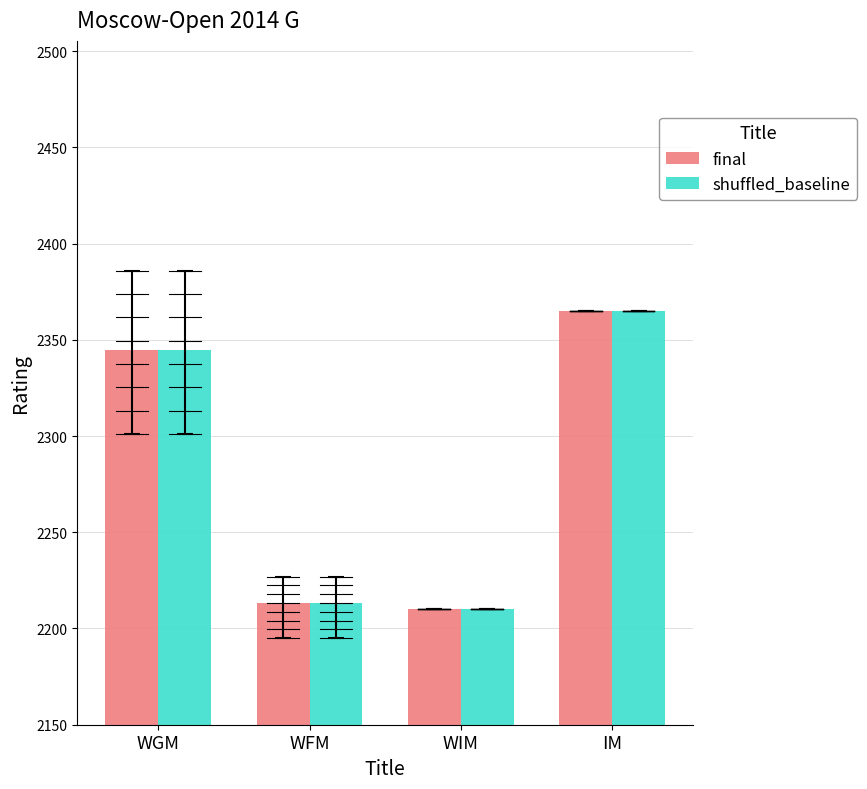

At which label is shuffled_baseline closest to 2287?

WGM